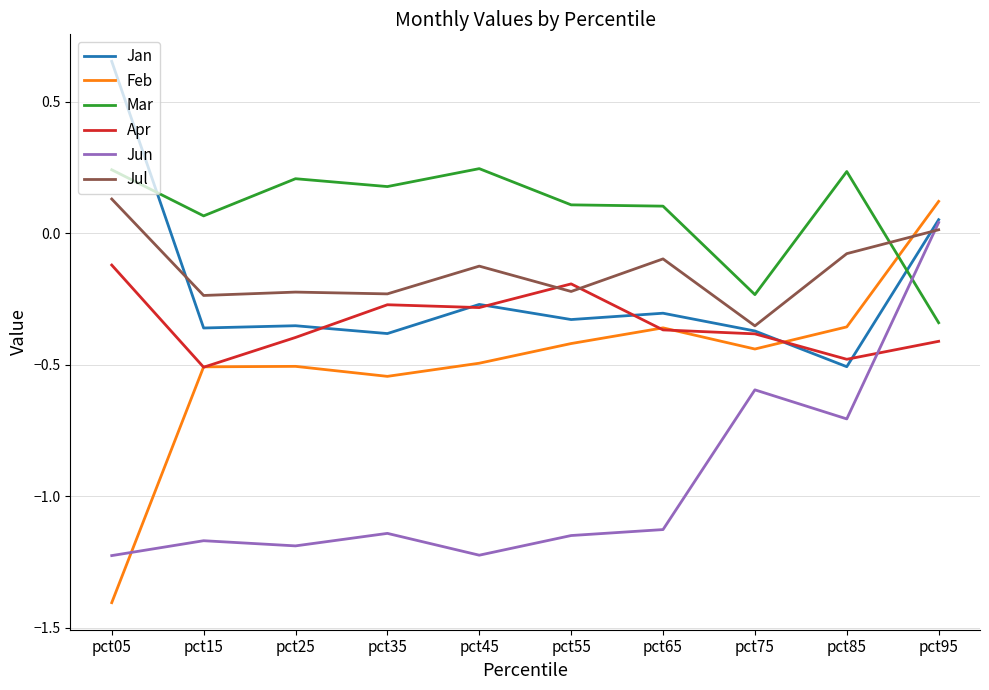

Which series changed the most between pct35 and pct65?

Feb